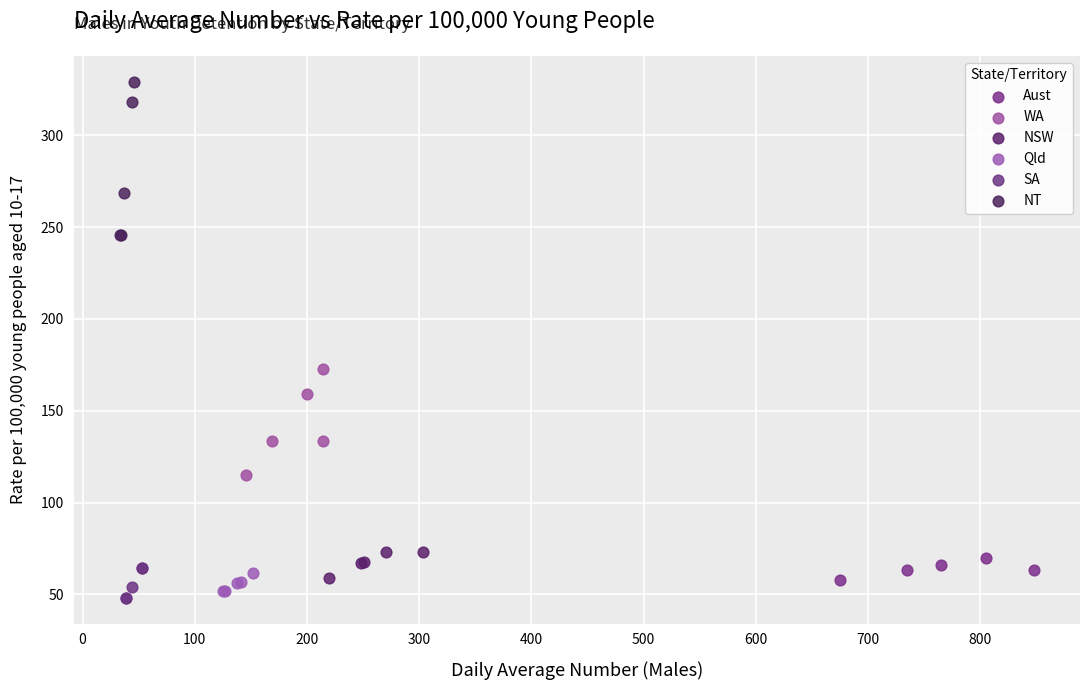

Which series contains the highest Y value?

NT